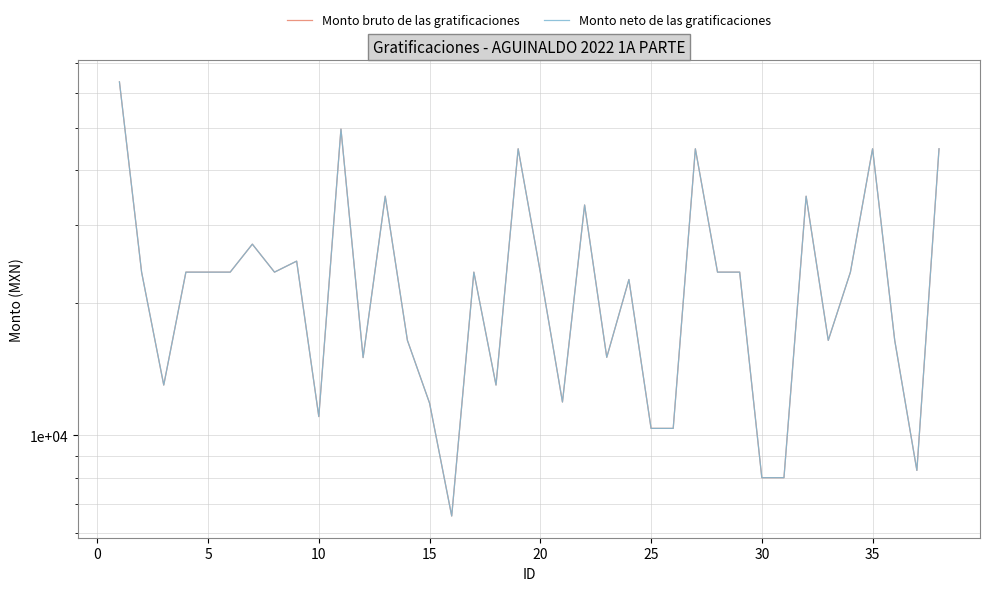

Is it true that Monto bruto de las gratificaciones equals 3576.2 at 5?

False